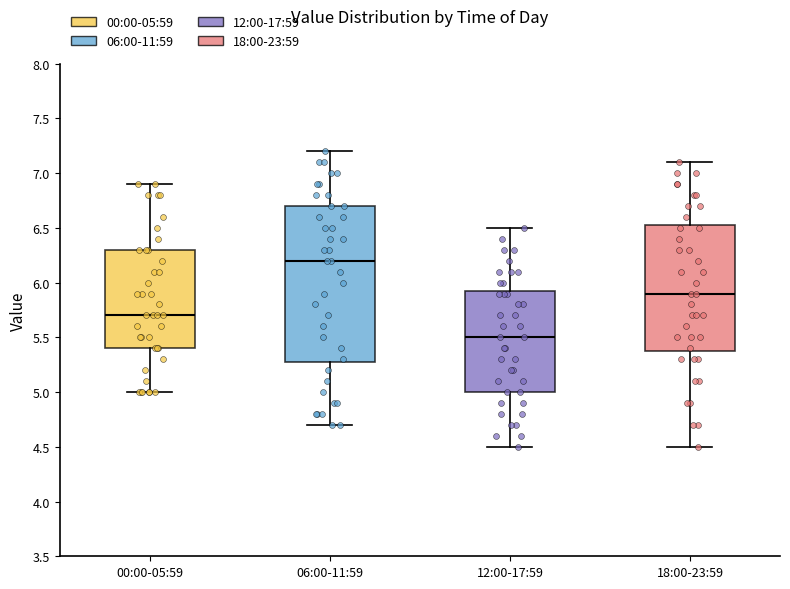

Reading left to right, read every box against the y-axis: the position of its median line, the range the box covers, and the ends of its whiskers. The values are not printed on the chart, so give them approximately, as read against the axis.

00:00-05:59: median 5.70, box 5.40 to 6.30, whiskers 5.00 to 6.90
06:00-11:59: median 6.20, box 5.30 to 6.70, whiskers 4.70 to 7.20
12:00-17:59: median 5.50, box 5.00 to 5.95, whiskers 4.50 to 6.50
18:00-23:59: median 5.90, box 5.40 to 6.55, whiskers 4.50 to 7.10